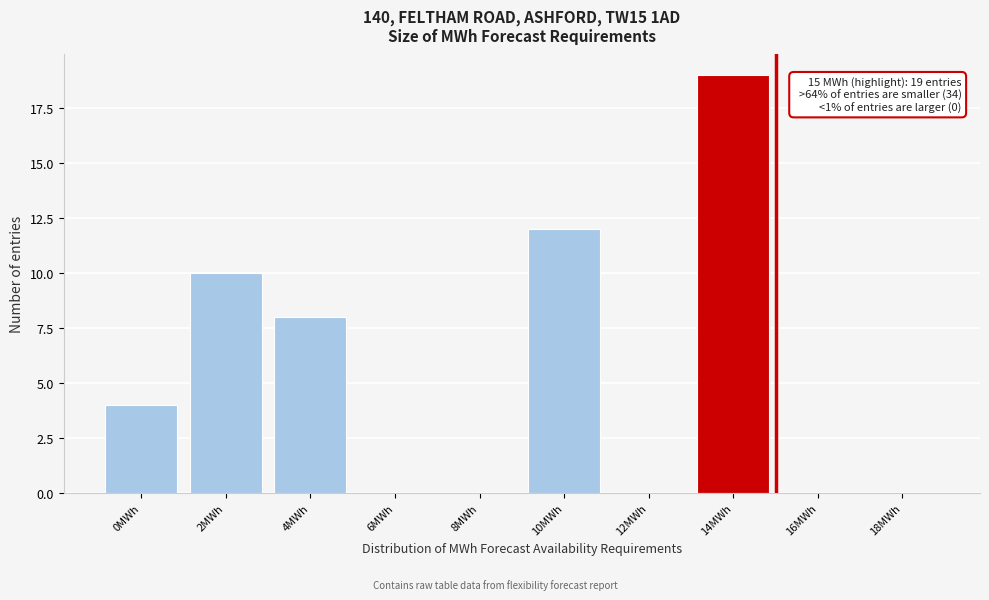

Reading left to right, what are all the values shown in this chart?

0MWh=4	2MWh=10	4MWh=8	6MWh=0	8MWh=0	10MWh=12	12MWh=0	14MWh=19	16MWh=0	18MWh=0